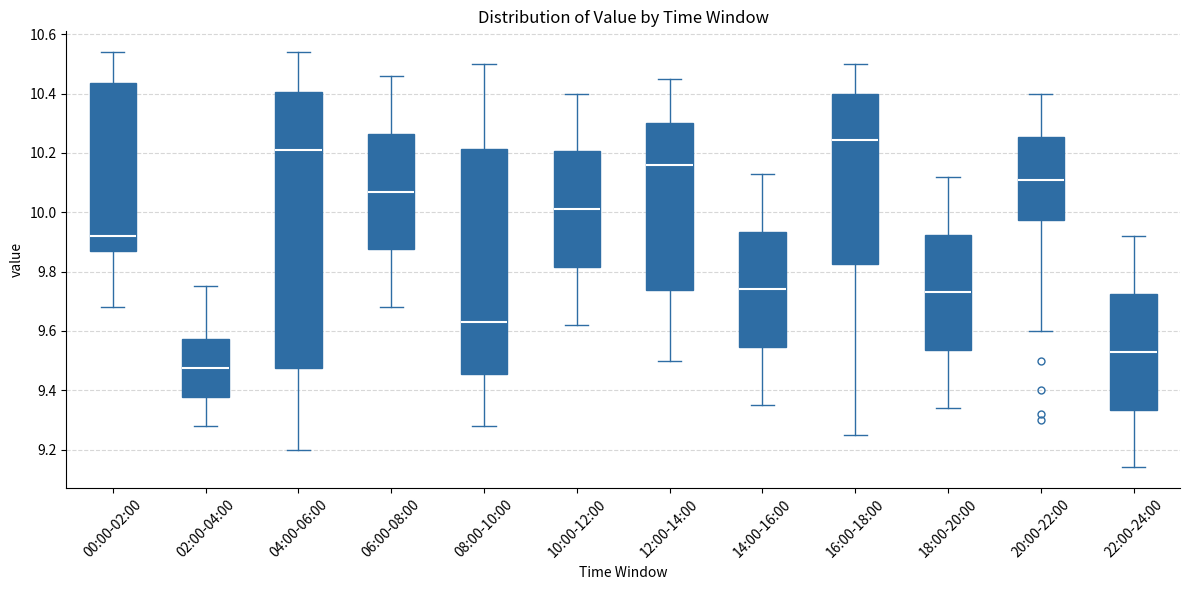

Which box is the tallest, from its lower edge to its upper edge?

04:00-06:00